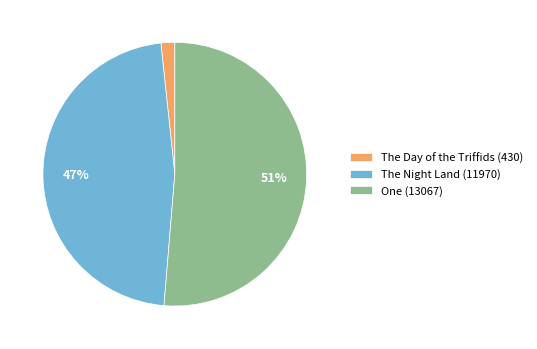

How many segments does this pie chart have?

3